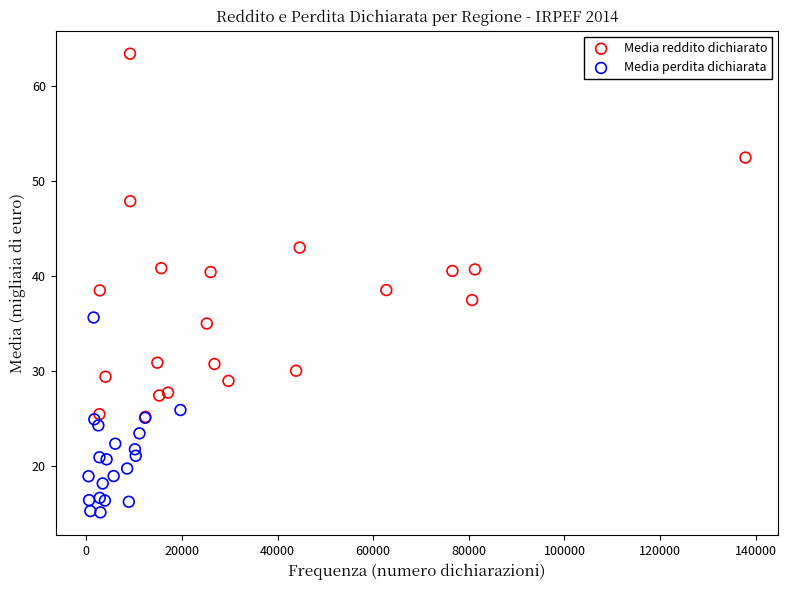

Which series contains the highest Y value?

Media reddito dichiarato